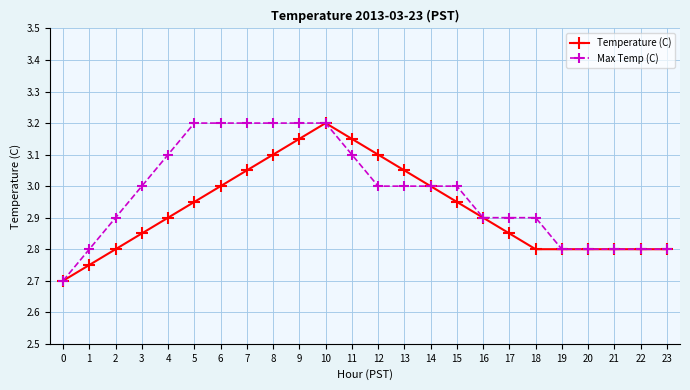

Does the chart have visible grid lines?

Yes